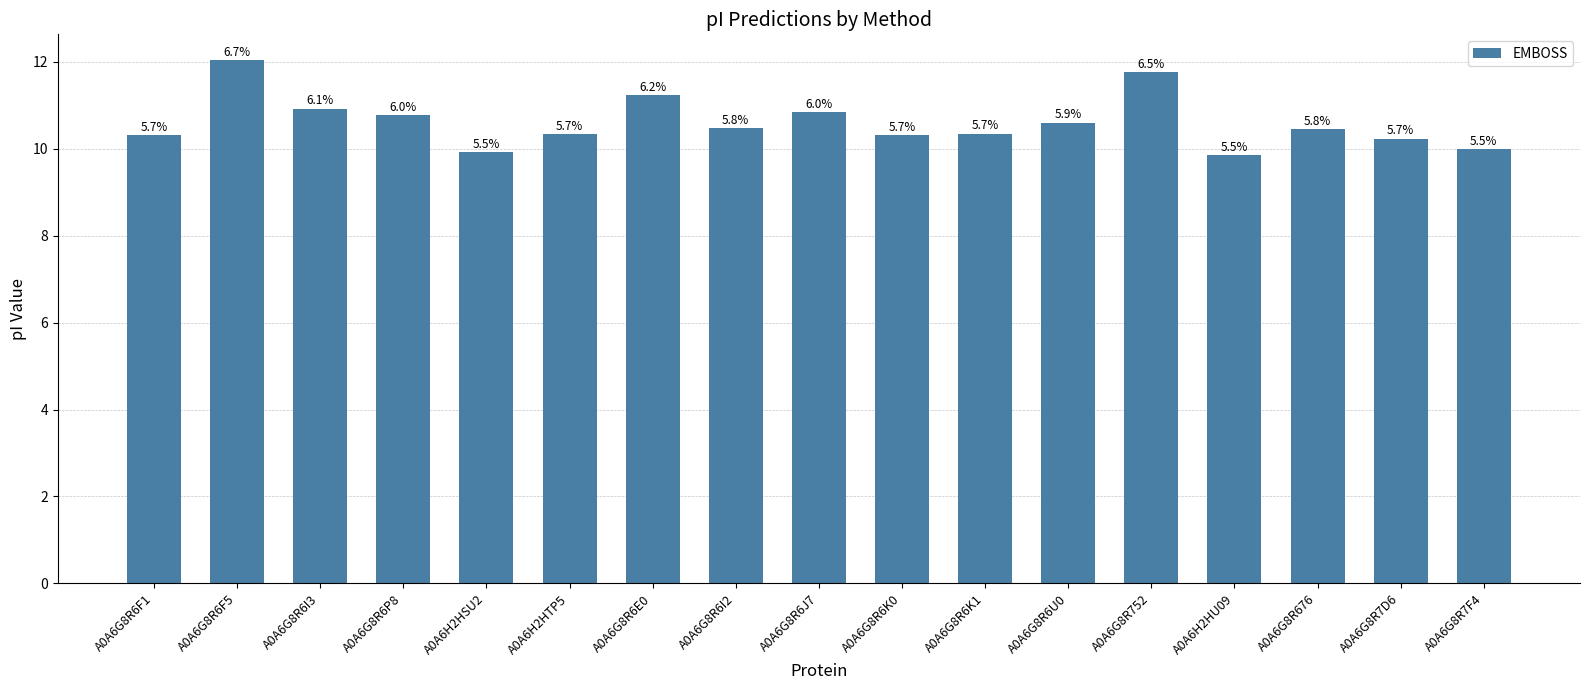

How many bars are there in total?

17